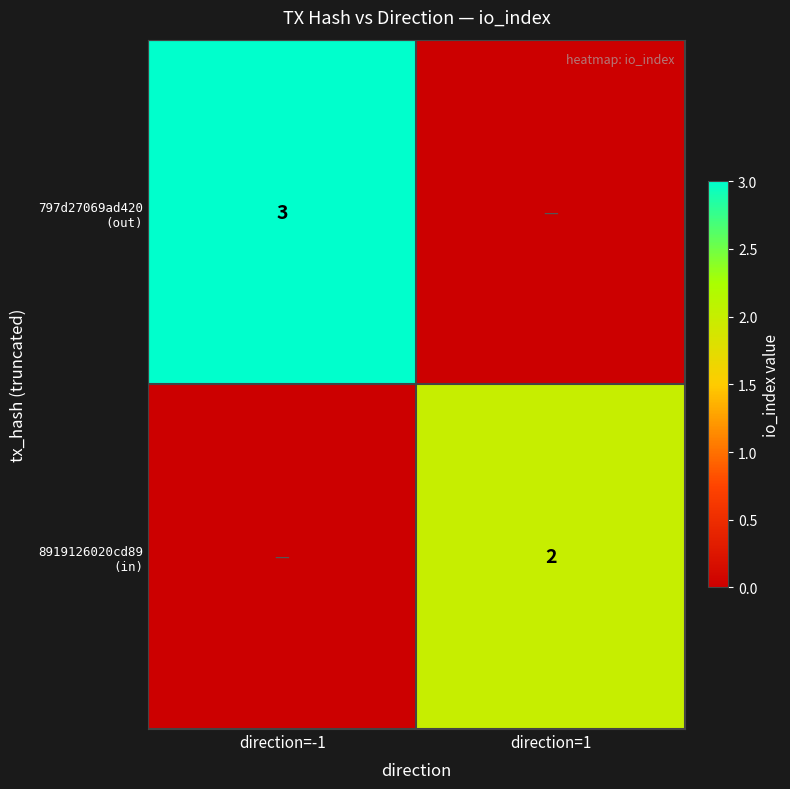

Count the number of categories in the chart.

2